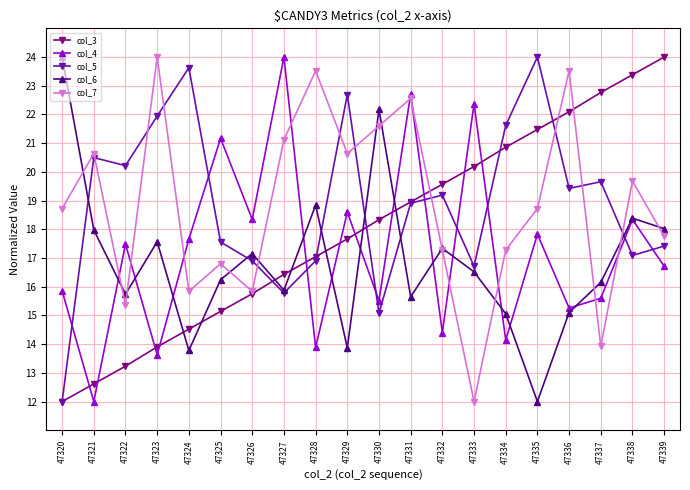

What is the difference between the maximum and second lowest values in the col_3 series?

11.4